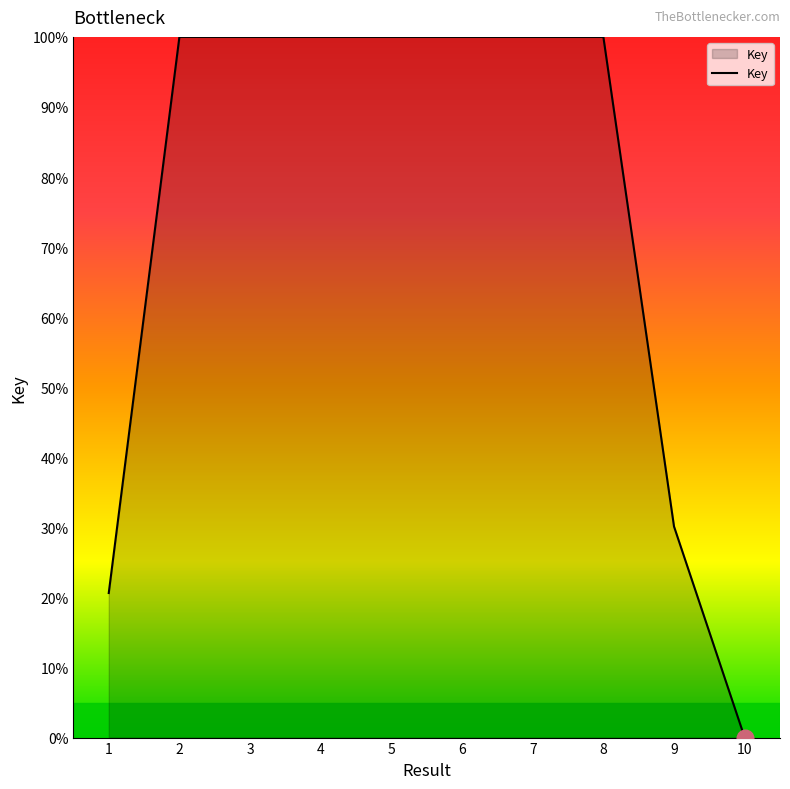

How many lines are shown in the chart?

1